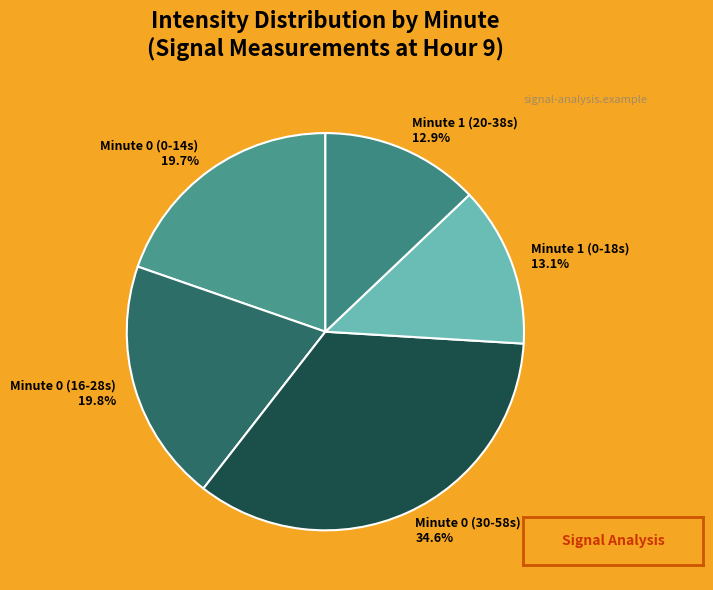

How many slices are in this pie chart?

5